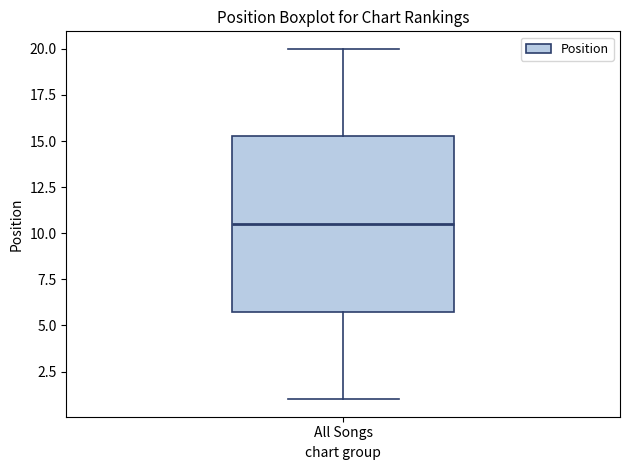

Transcribe this box plot: give where the median line is, the range the box spans, and where the two whiskers end, as read against the y-axis. The values are not printed on the chart, so give them approximately, as read against the axis.

median 10.5, box 6.0 to 15.5, whiskers 1.0 to 20.0